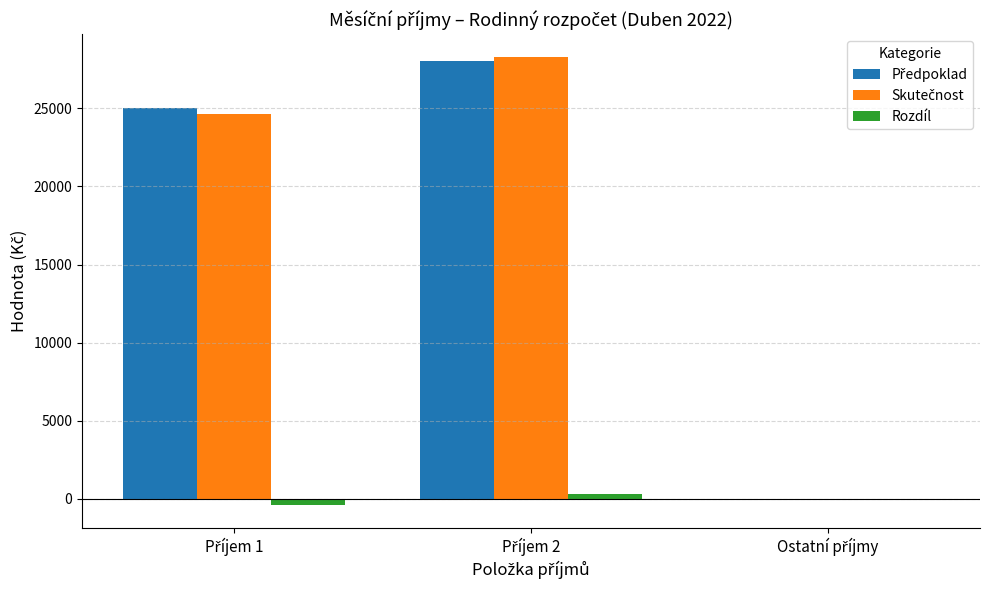

What is the maximum value shown in the chart?

28300